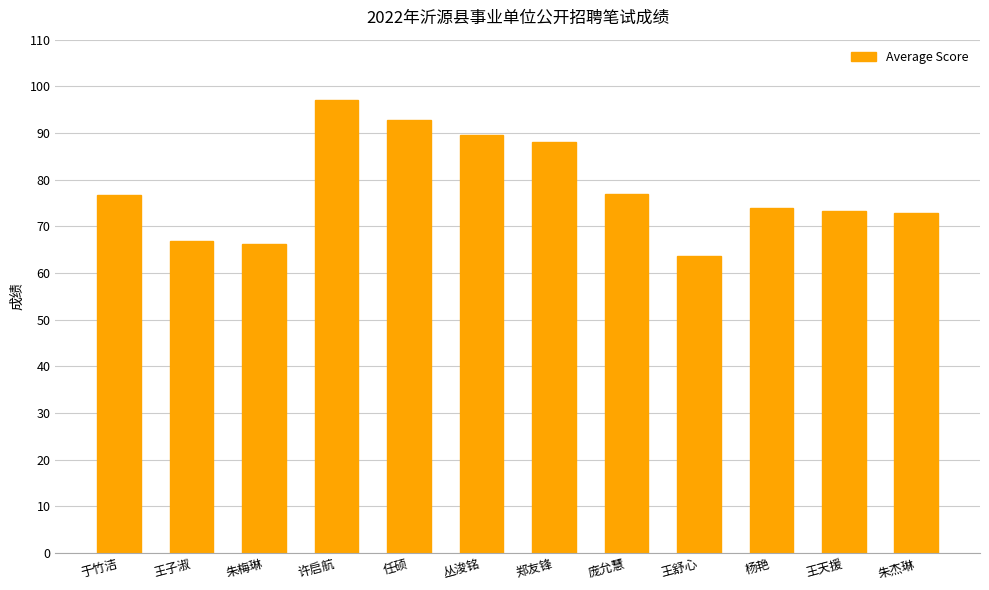

What is the greatest value displayed?

97.0